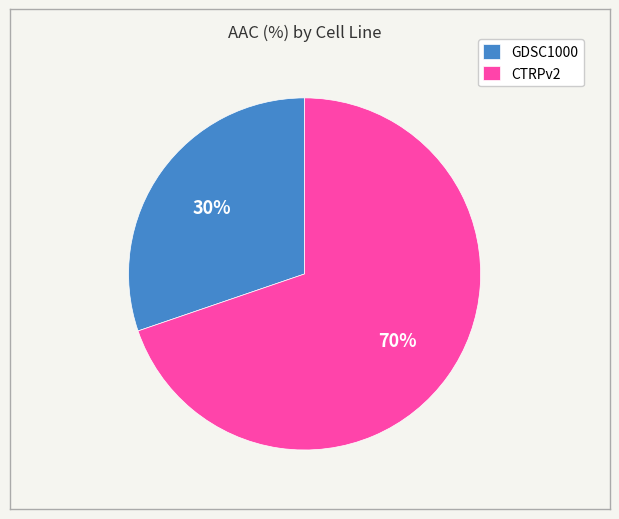

Do CTRPv2 and GDSC1000 together represent more than half of the pie?

Yes